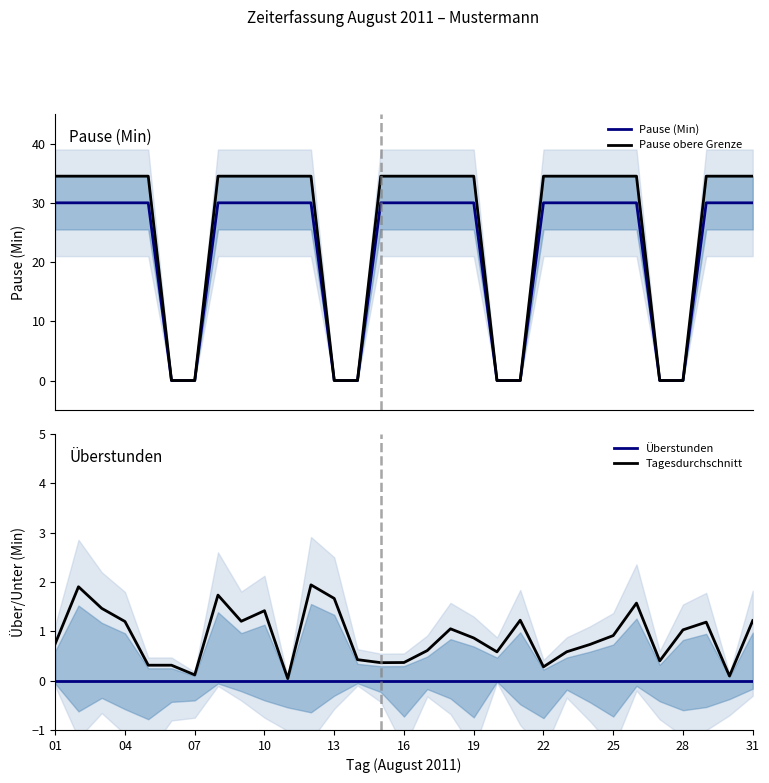

At how many categories does at least one series exceed 28?

23